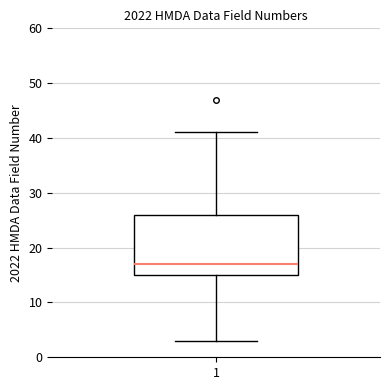

Transcribe this box plot: give where the median line is, the range the box spans, and where the two whiskers end, as read against the y-axis. The values are not printed on the chart, so give them approximately, as read against the axis.

median 17, box 15 to 26, whiskers 3 to 41